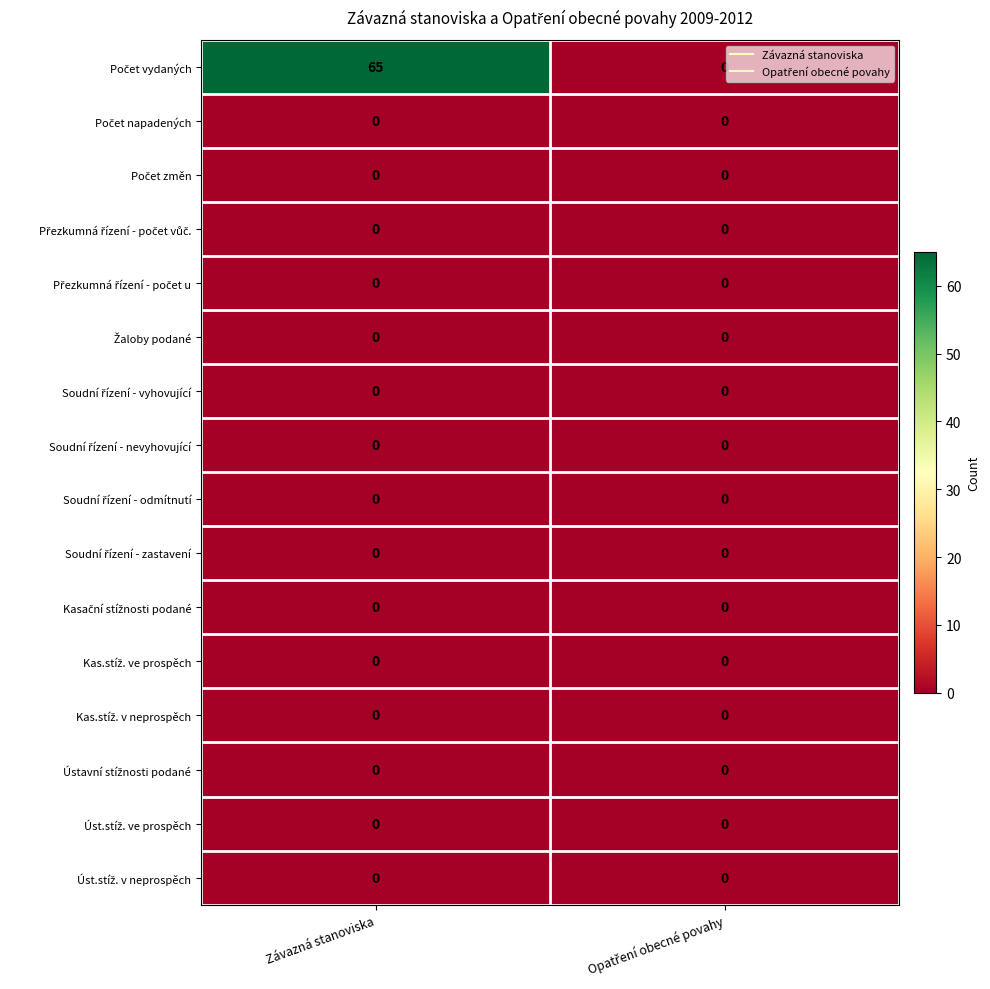

At which category is the sum across all series the highest?

Závazná stanoviska